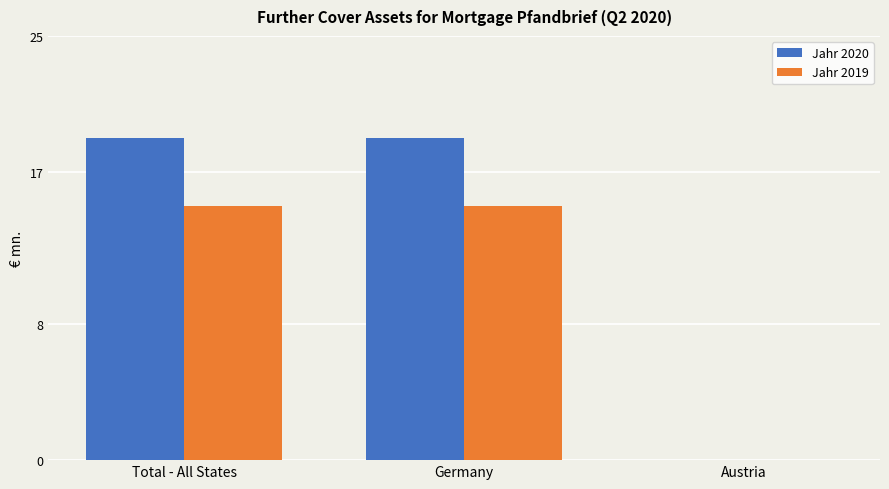

Which series changed the most between Germany and Austria?

Jahr 2020